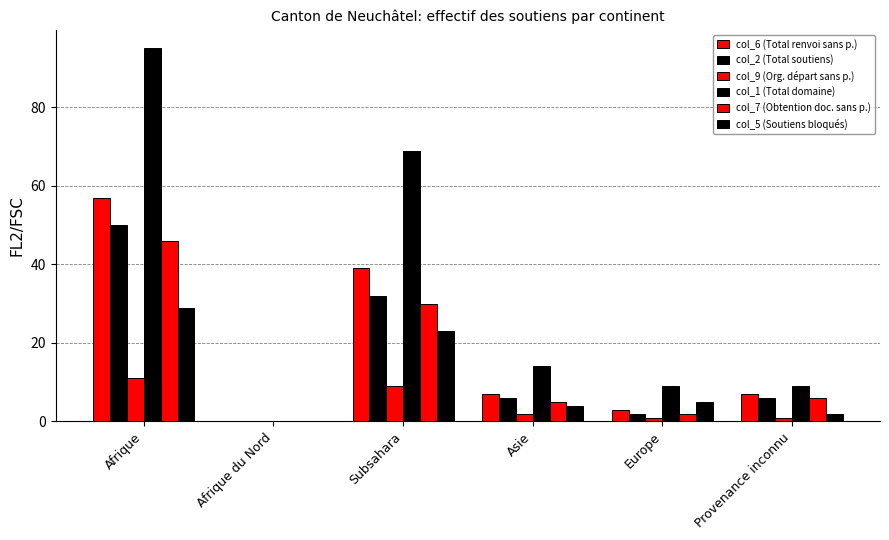

Is it true that col_6 (Total renvoi sans p.) equals 28 at Afrique?

False